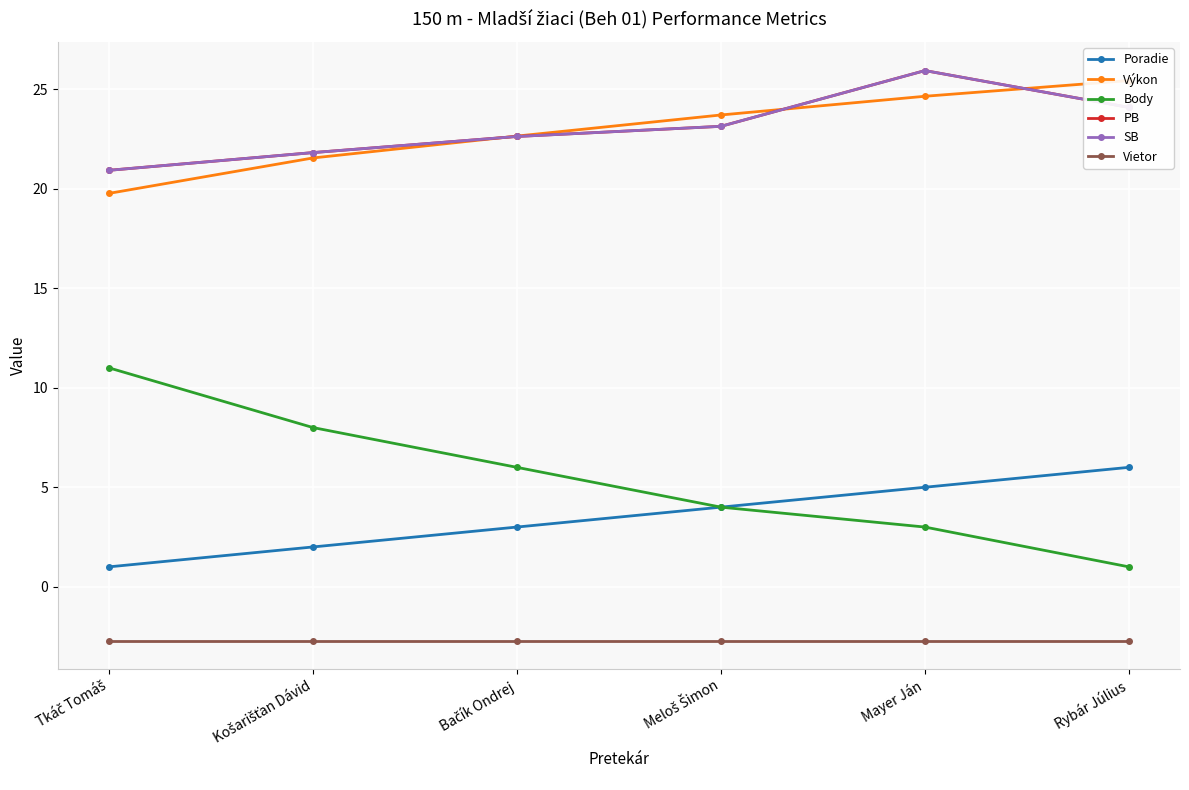

The Poradie series shows 3.1 at Košarišťan Dávid. True or false?

False